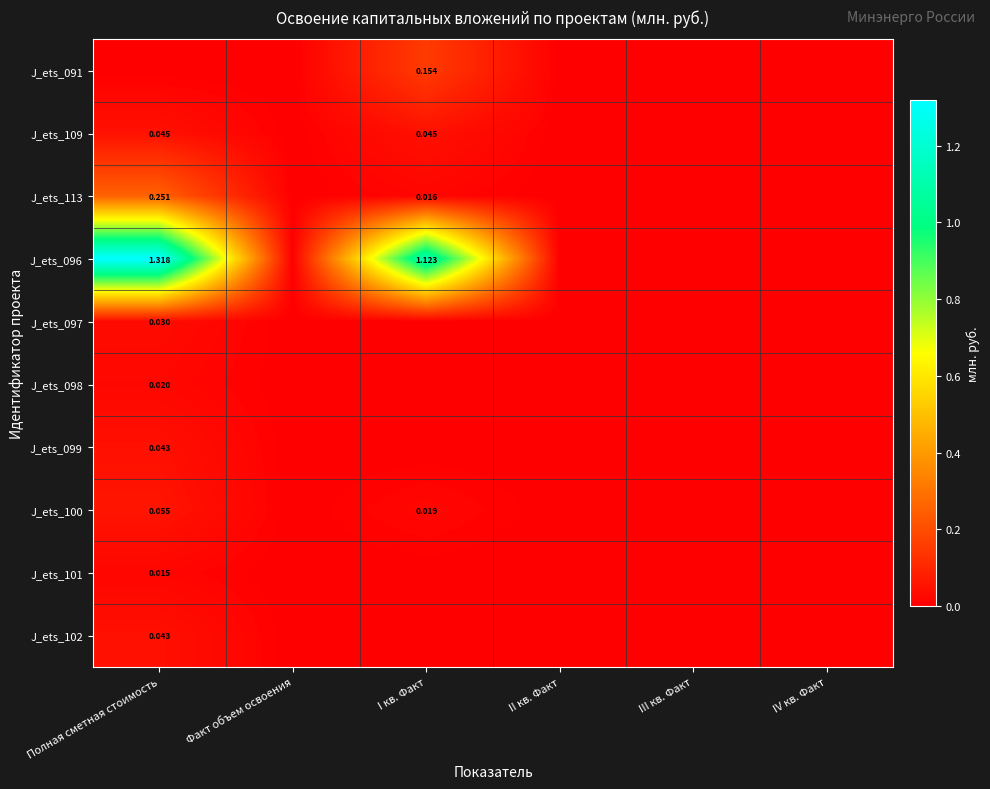

Is the value of J_ets_109 at III кв. Факт greater than the value of J_ets_091 at IV кв. Факт?

No